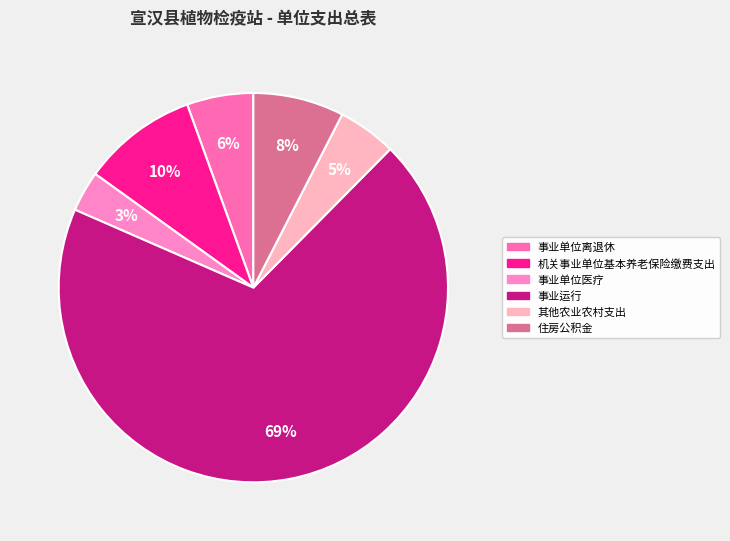

Count the number of slices in the pie.

6